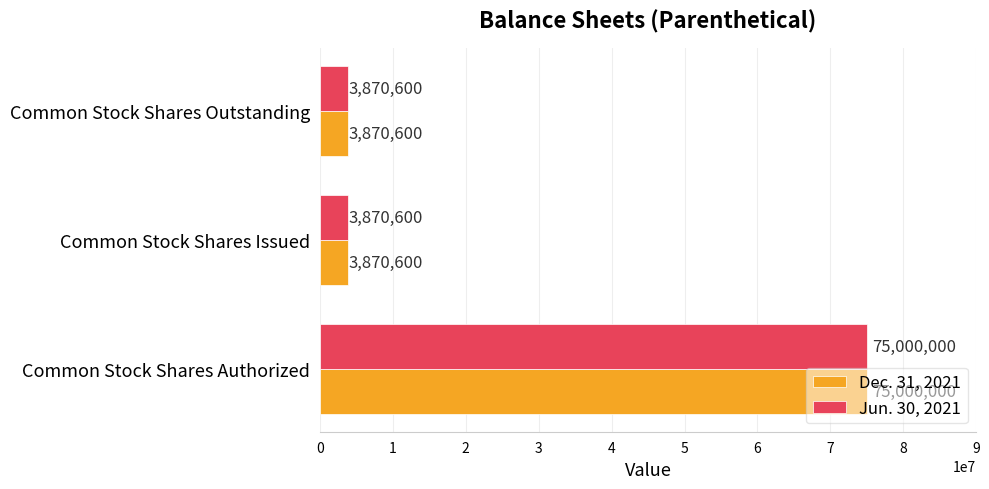

What is the difference between the maximum and minimum values in the Dec. 31, 2021 series?

71129400